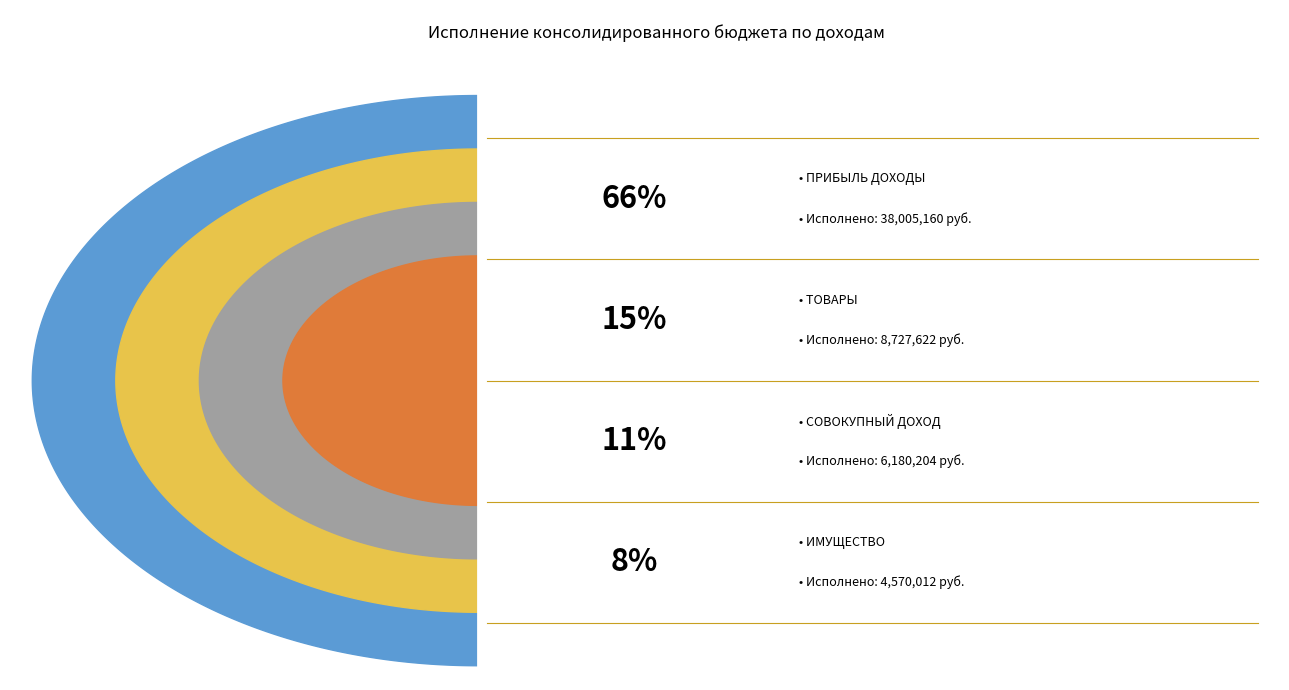

How many slices are in this pie chart?

4